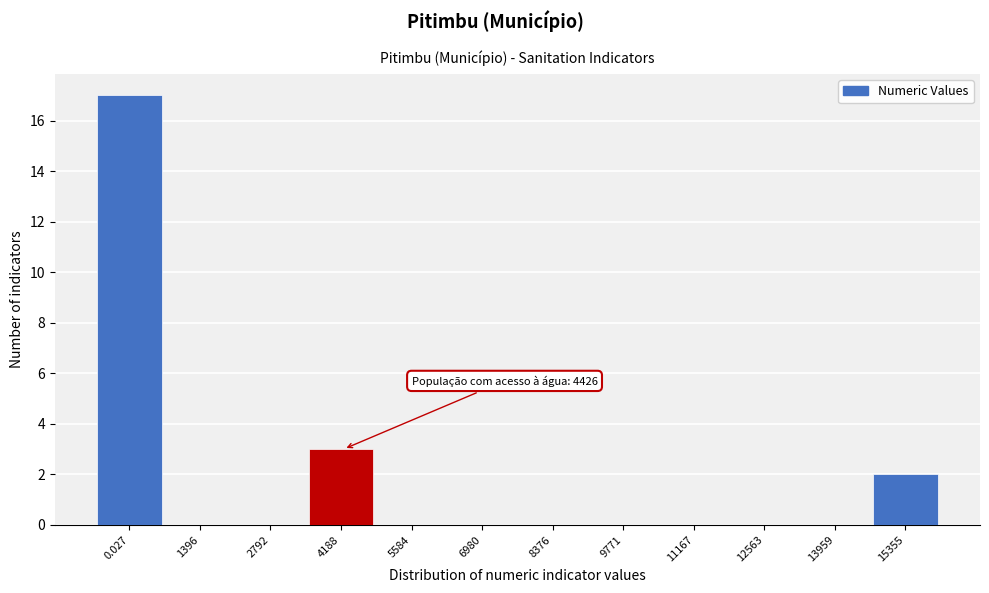

Reading right to left, list all the values displayed in this chart.

15355=2	13959=0	12563=0	11167=0	9771=0	8376=0	6980=0	5584=0	4188=3	2792=0	1396=0	0.027=17